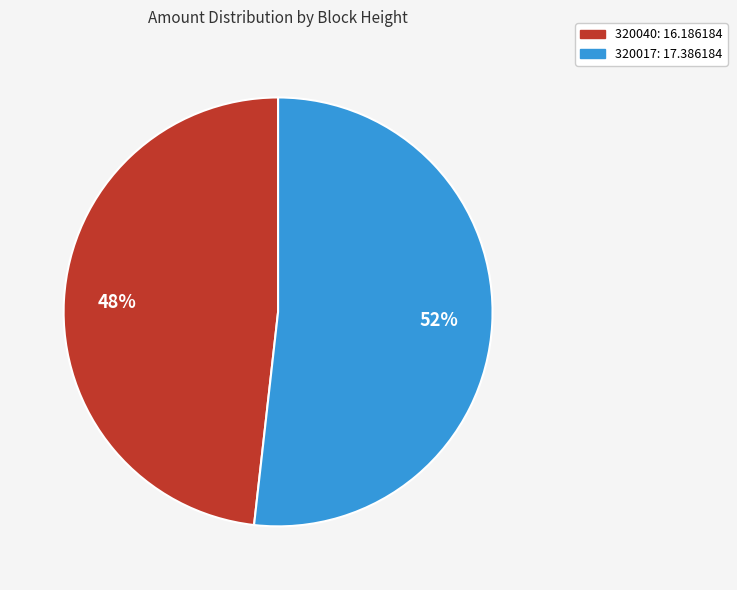

Does 320040 represent more than half of the total?

No